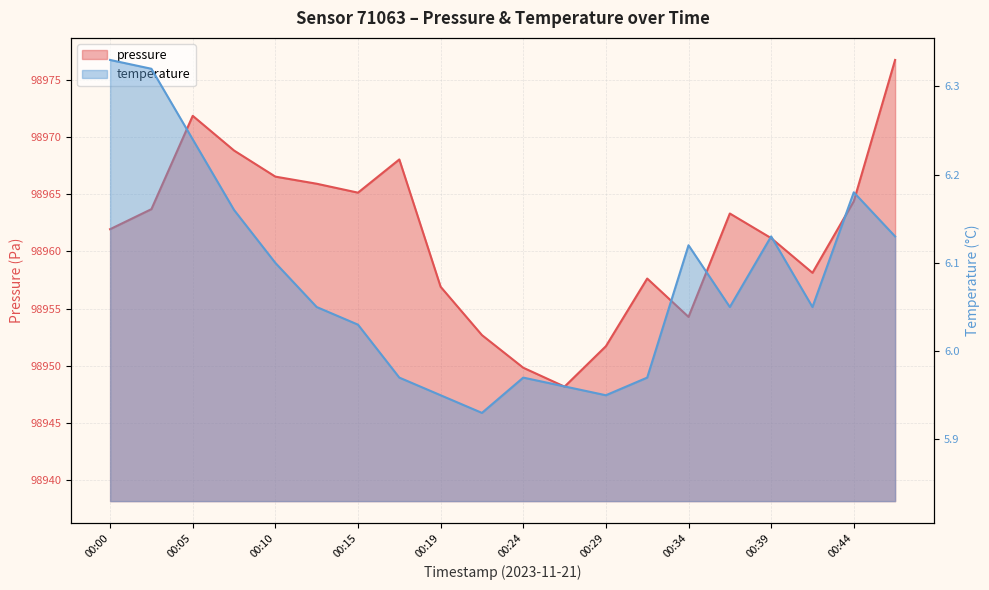

True or false: temperature and pressure intersect in this chart.

False